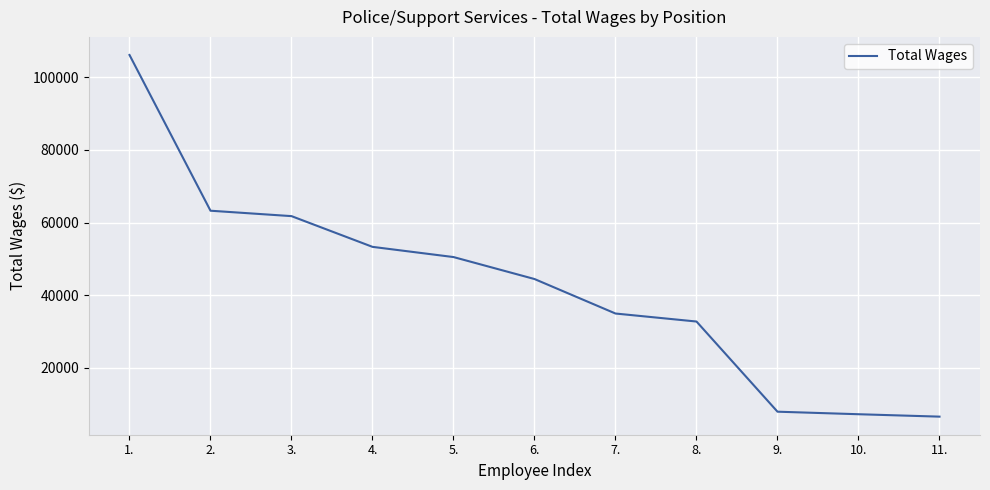

Is it true that the value at 8. is 10840?

False